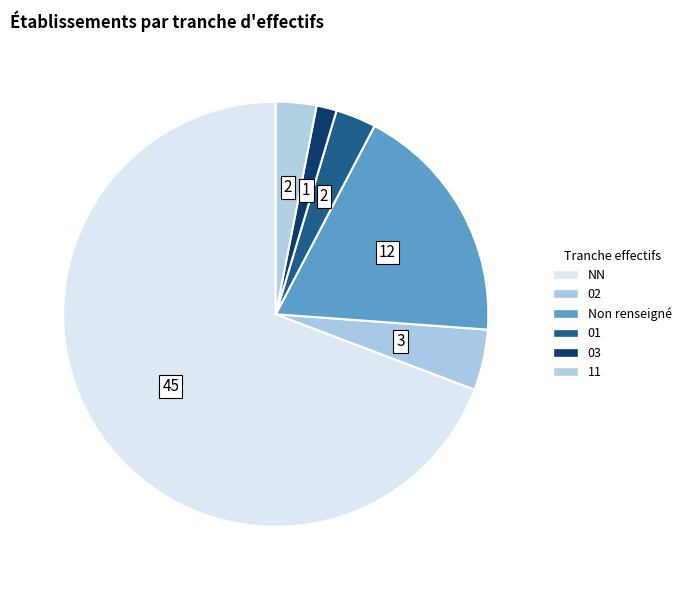

Which has a higher value, 01 or 03?

01